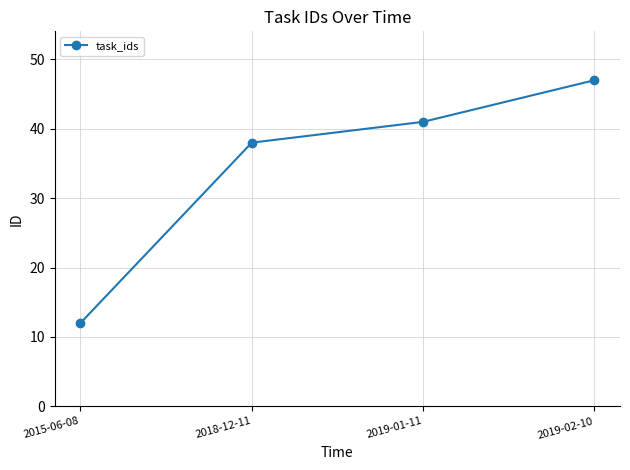

What is the change in value from 2015-06-08 to 2018-12-11?

+26